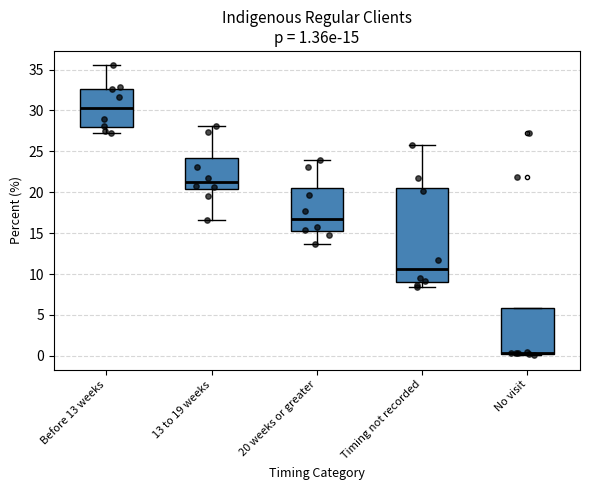

Comparing the boxes themselves (not the whiskers), which one is the tallest?

Timing not recorded